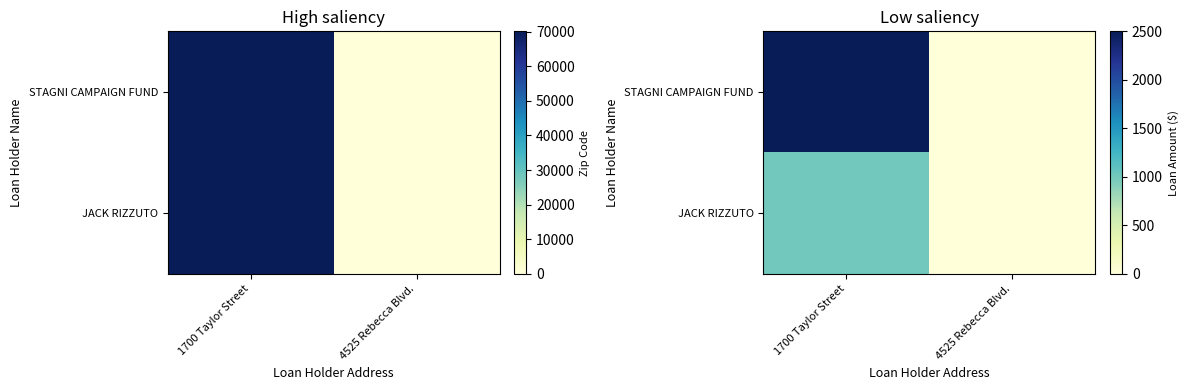

At how many categories does at least one series exceed 1998?

1